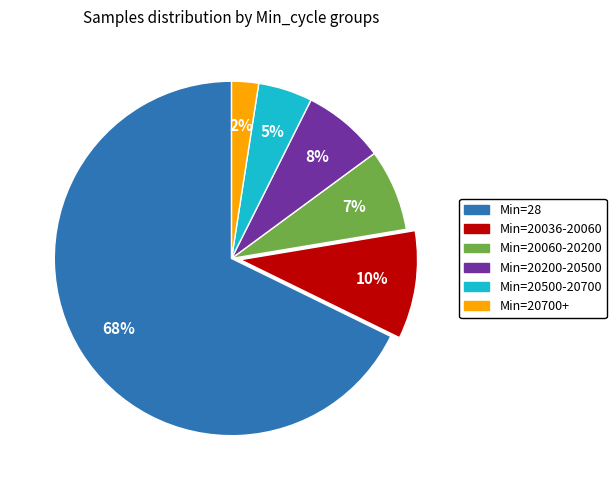

To the nearest percent, what is the average slice percentage?

17%